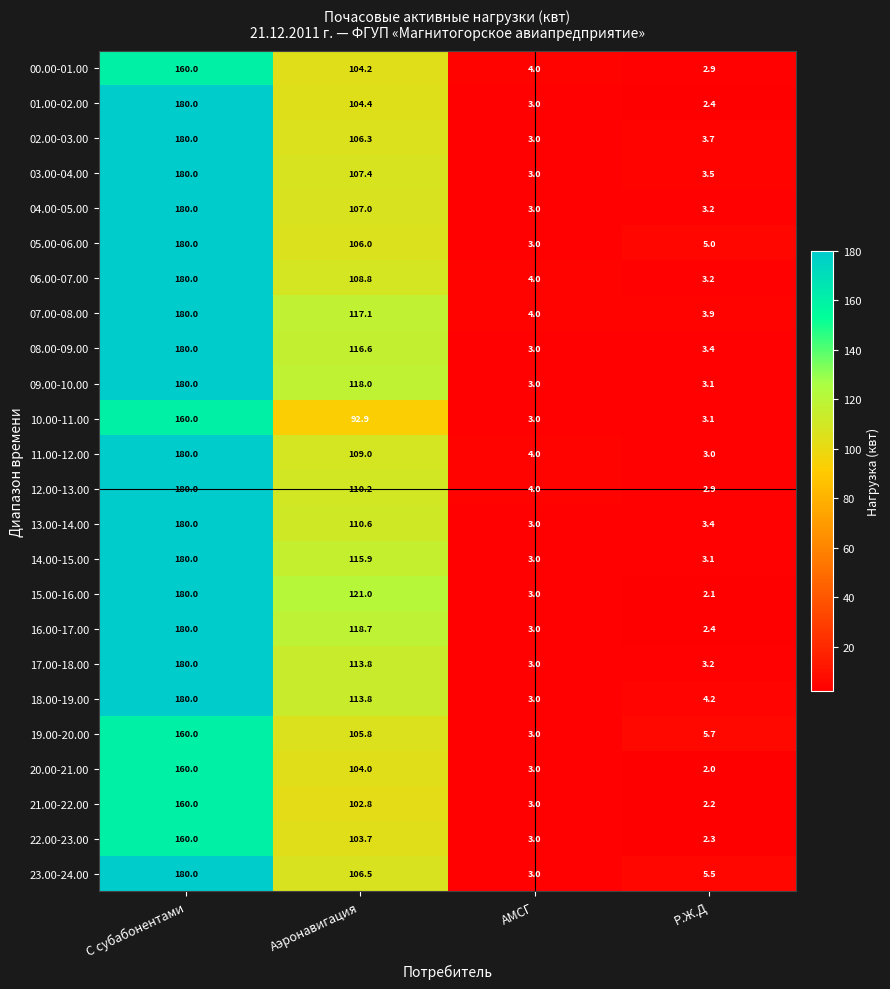

Which series has the largest range (max minus min)?

15.00-16.00